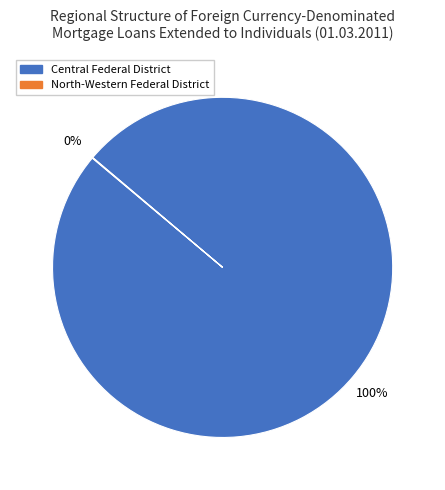

To the nearest percent, what is the average slice percentage?

50%